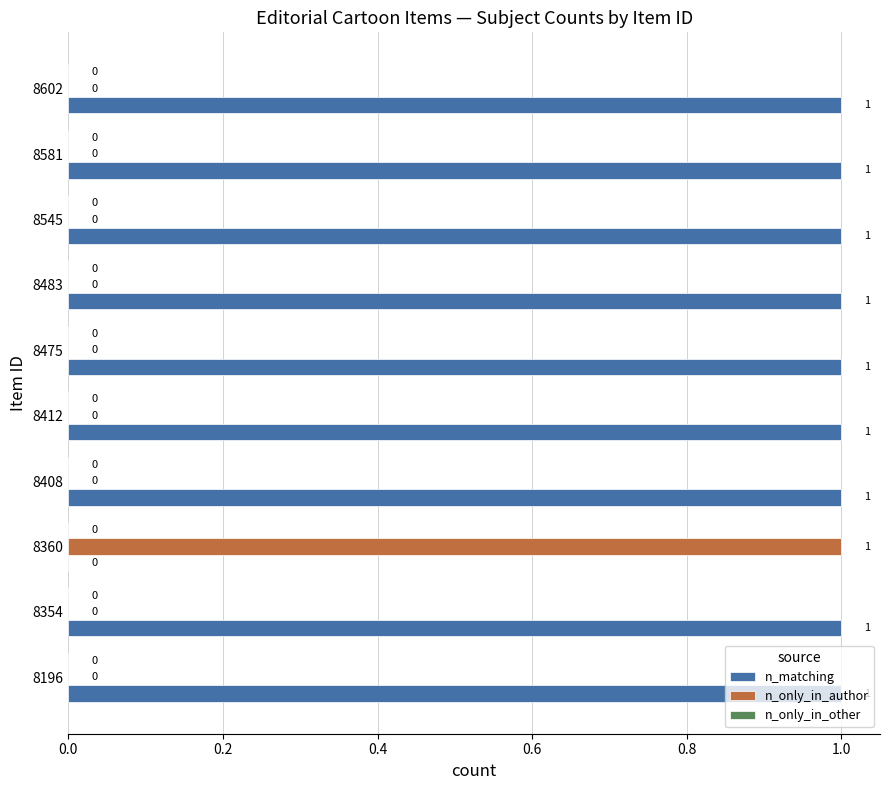

True or false: n_matching has a value of 0 at 8360.

True